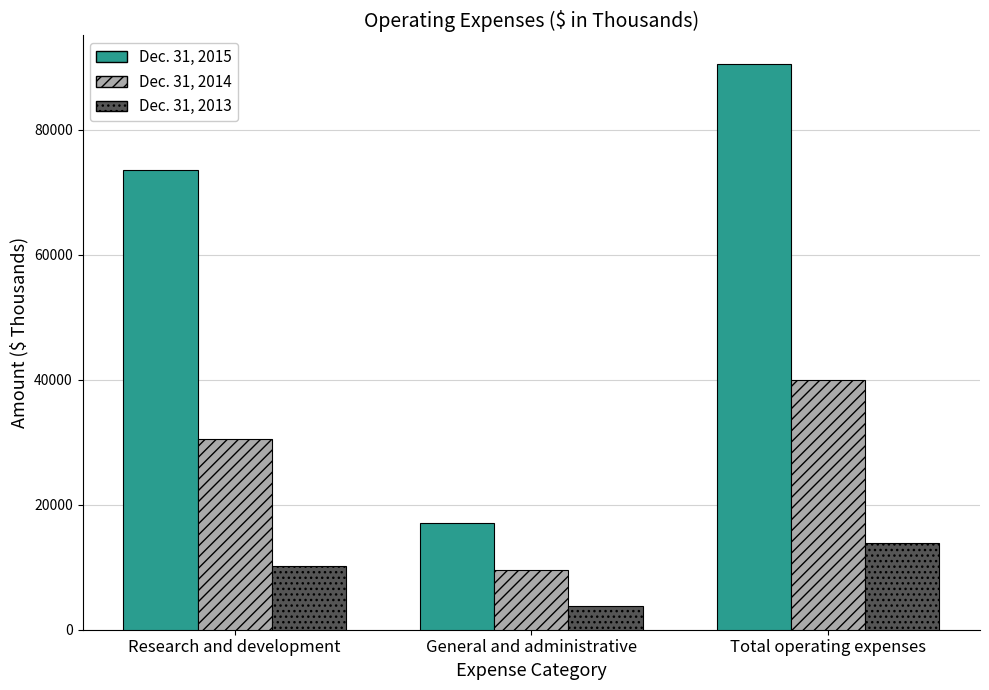

Reading left to right, list all the values displayed in this chart.

Dec. 31, 2015: Research and development=73511	General and administrative=17069	Total operating expenses=90580
Dec. 31, 2014: Research and development=30505	General and administrative=9506	Total operating expenses=40011
Dec. 31, 2013: Research and development=10171	General and administrative=3733	Total operating expenses=13904